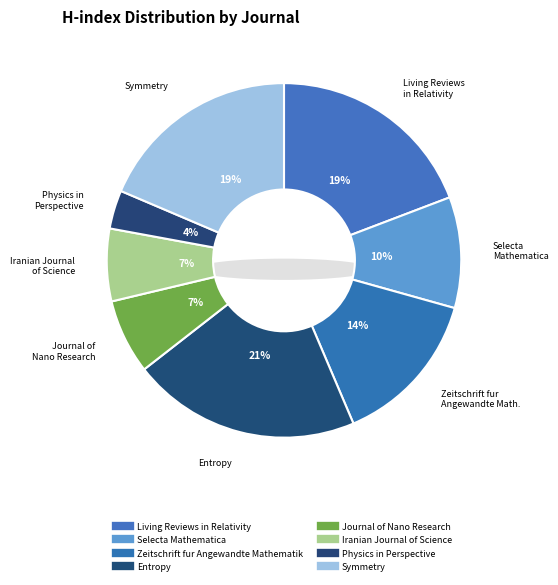

To the nearest percent, what is the difference between the largest and smallest slice percentages?

17%